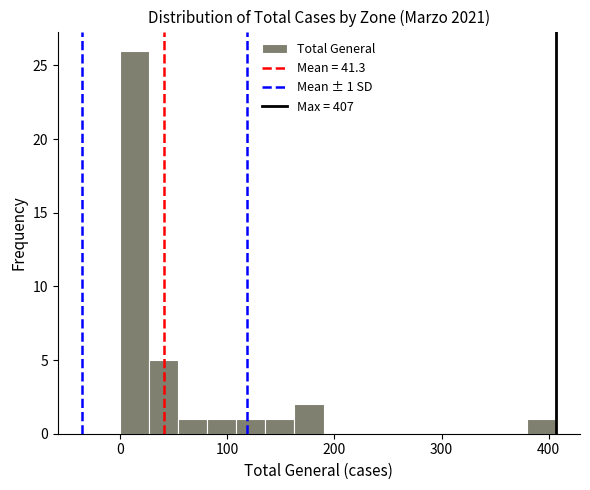

Around what value on the x-axis is the tallest bar? Give the approximate position of its centre, as read against the axis.

10